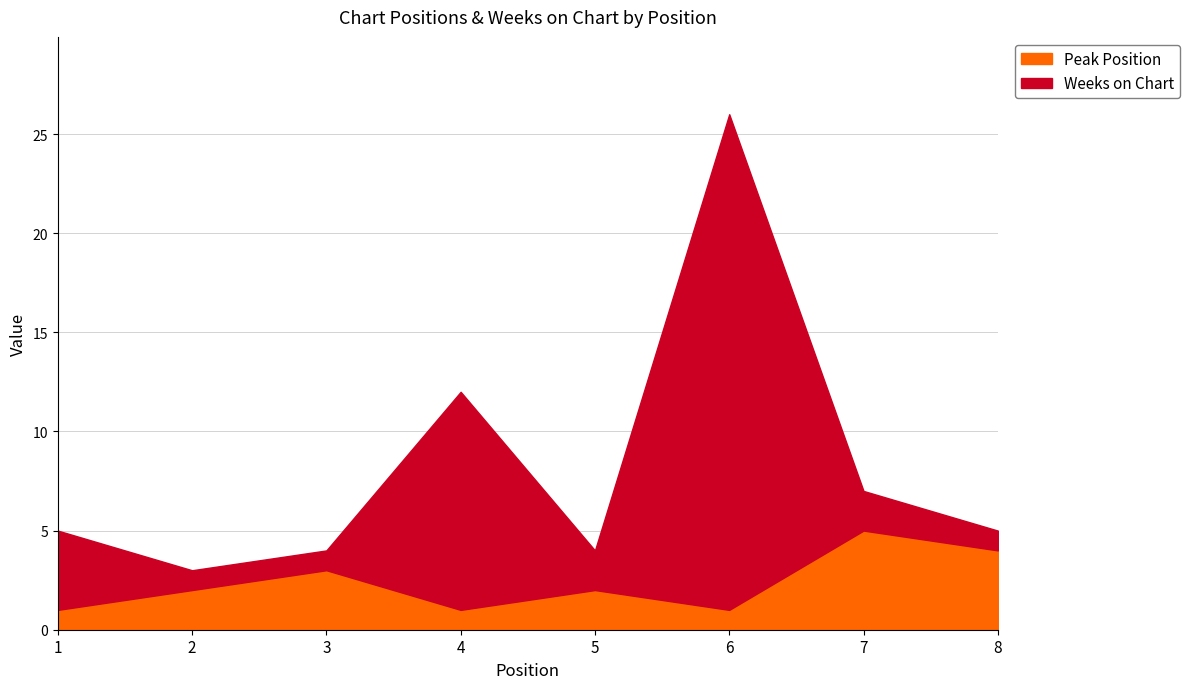

In Peak Position, how many points are lower than both neighbors (excluding endpoints)?

2